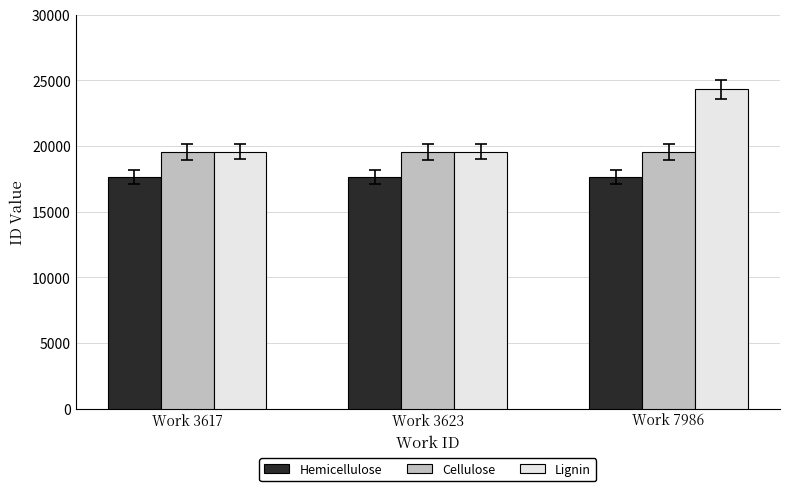

Are the bars horizontal?

No